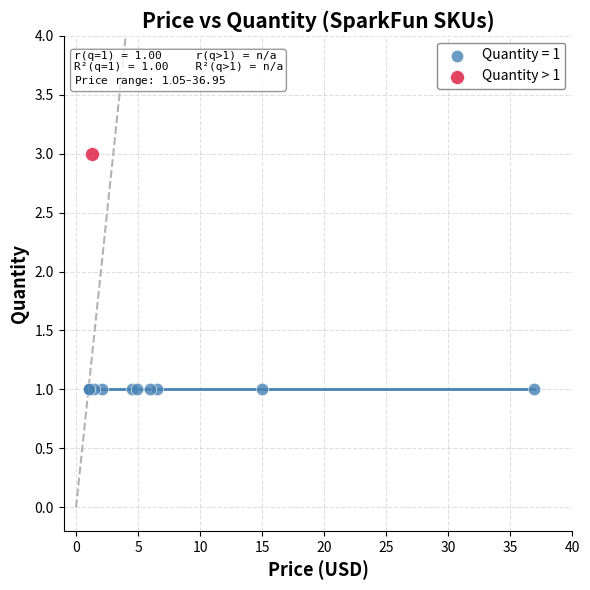

What are all the series names shown in the legend?

Quantity = 1, Quantity > 1